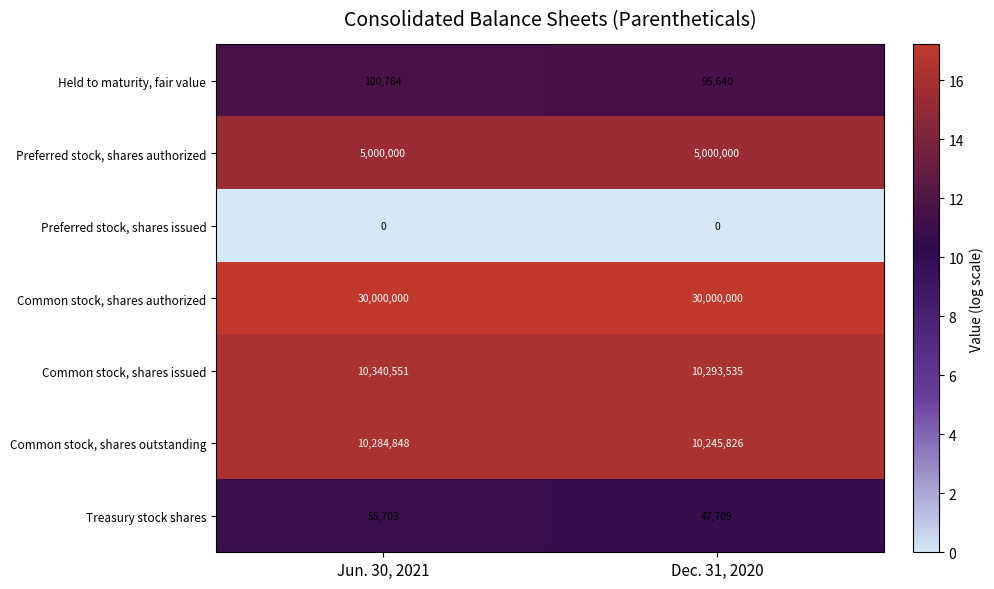

Reading left to right, list all the values displayed in this chart.

Held to maturity, fair value: Jun. 30, 2021=100764	Dec. 31, 2020=95640
Preferred stock, shares authorized: Jun. 30, 2021=5000000	Dec. 31, 2020=5000000
Preferred stock, shares issued: Jun. 30, 2021=0	Dec. 31, 2020=0
Common stock, shares authorized: Jun. 30, 2021=30000000	Dec. 31, 2020=30000000
Common stock, shares issued: Jun. 30, 2021=10340551	Dec. 31, 2020=10293535
Common stock, shares outstanding: Jun. 30, 2021=10284848	Dec. 31, 2020=10245826
Treasury stock shares: Jun. 30, 2021=55703	Dec. 31, 2020=47709